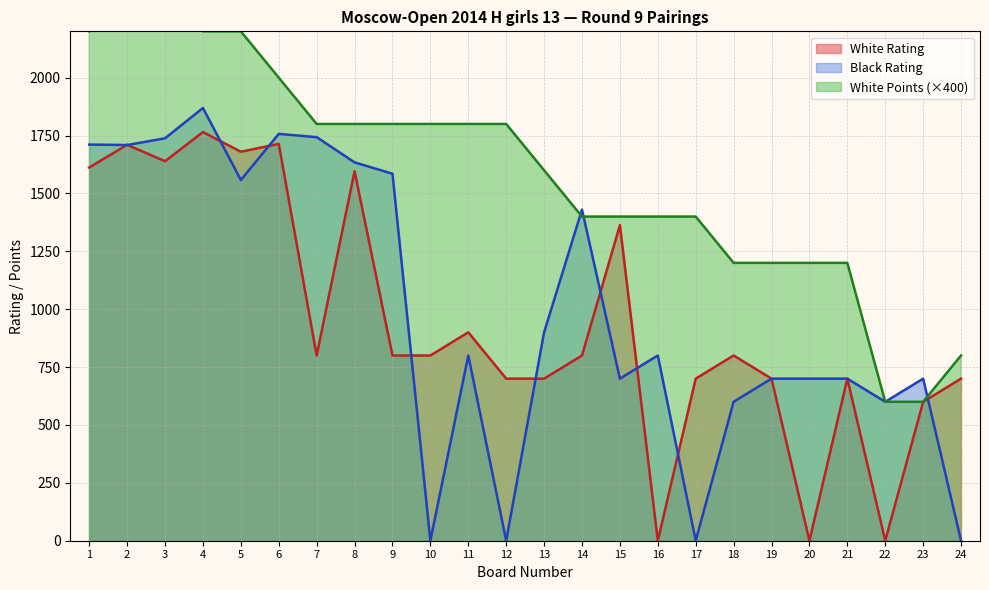

How many interior local valleys does the Black Rating series have?

7